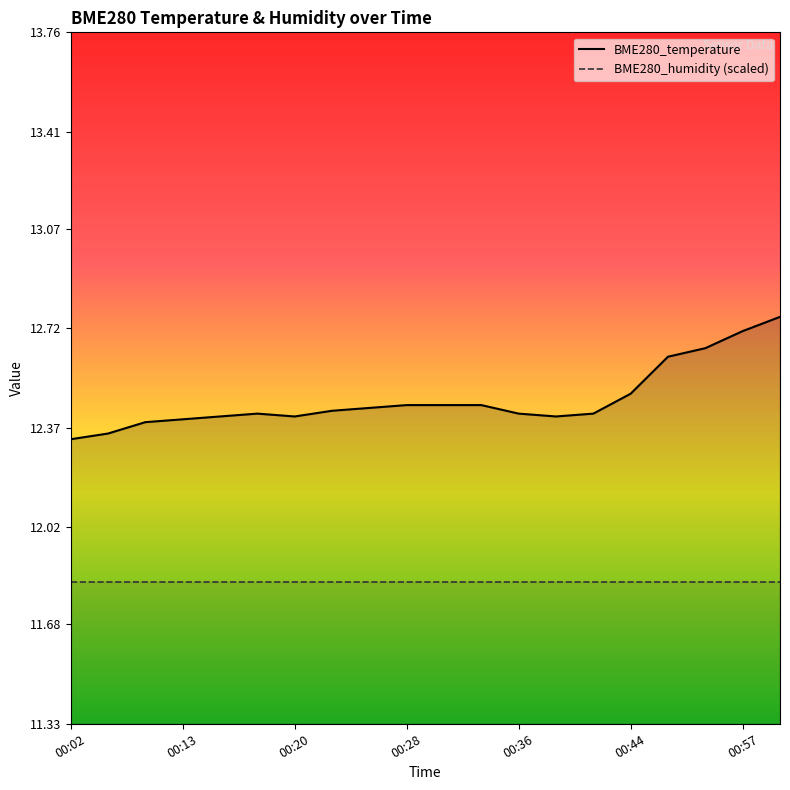

How many categories are shown in the chart?

20